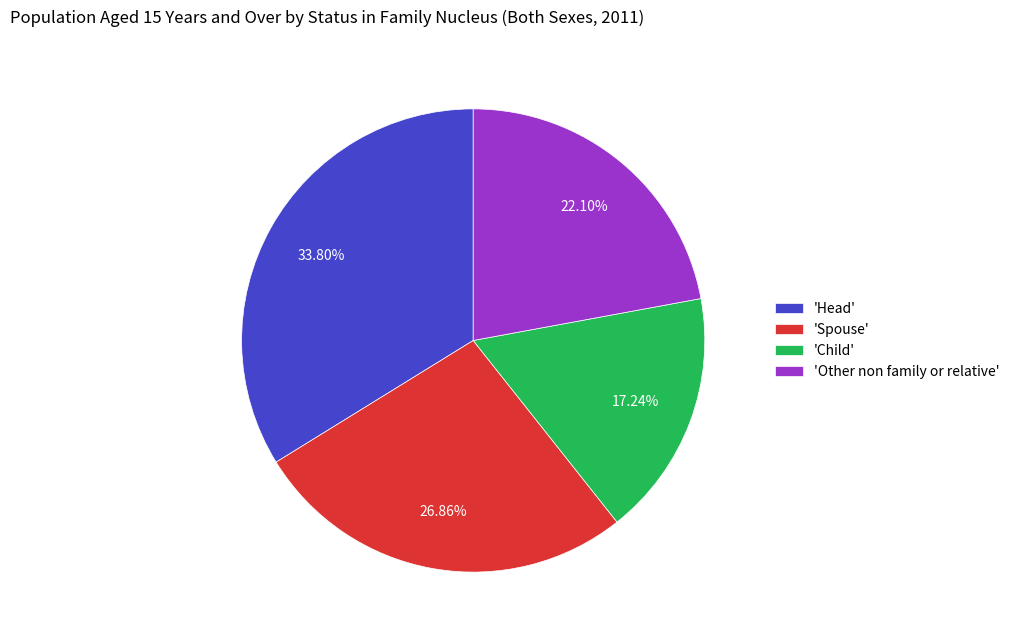

Do 'Spouse' and 'Other non family or relative' together represent more than half of the pie?

No